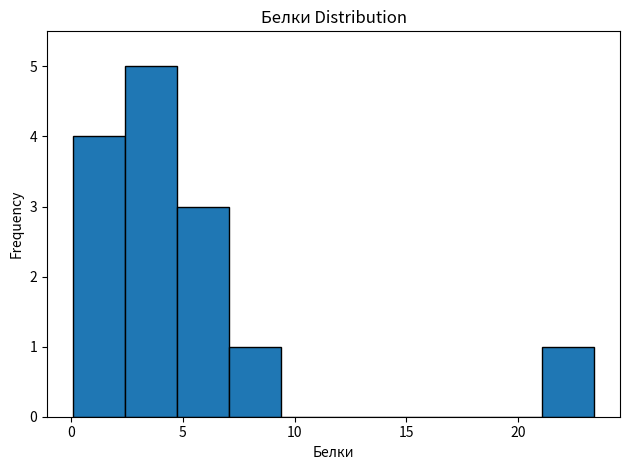

How tall is the bar that spans 2.5 to 4.5 on the x-axis? Neither the bar edges nor the heights are printed on the chart, so give them approximately, as read against the axes.

5